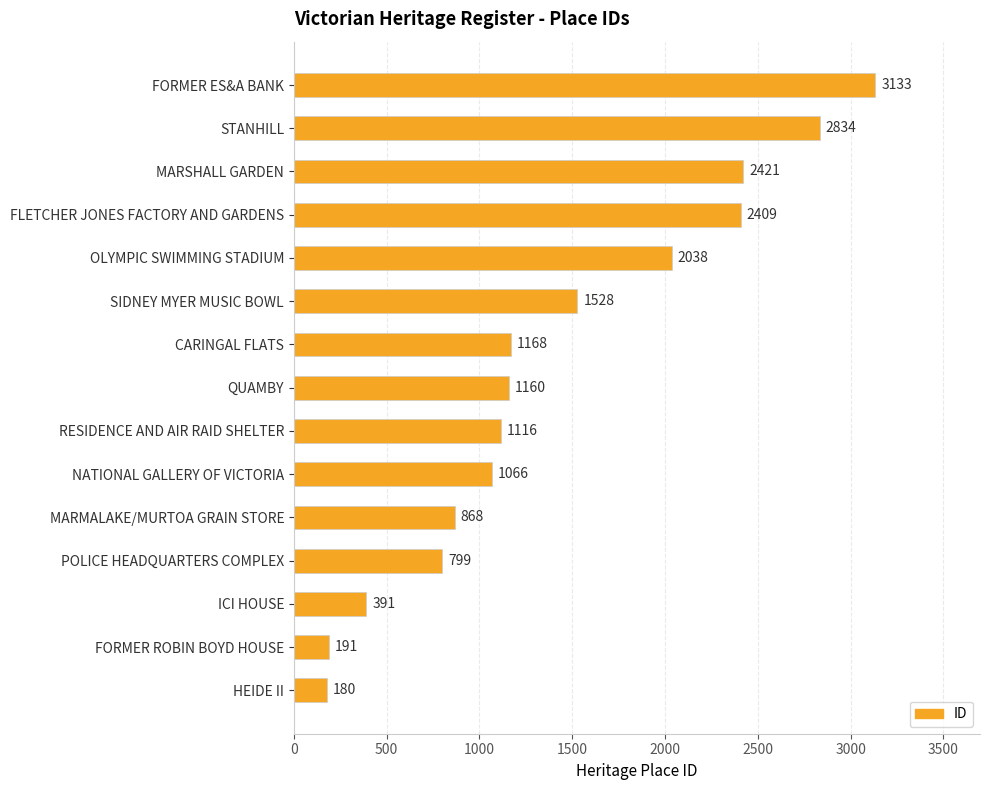

Rank the categories by value from highest to lowest.

FORMER ES&A BANK, STANHILL, MARSHALL GARDEN, FLETCHER JONES FACTORY AND GARDENS, OLYMPIC SWIMMING STADIUM, SIDNEY MYER MUSIC BOWL, CARINGAL FLATS, QUAMBY, RESIDENCE AND AIR RAID SHELTER, NATIONAL GALLERY OF VICTORIA, MARMALAKE/MURTOA GRAIN STORE, POLICE HEADQUARTERS COMPLEX, ICI HOUSE, FORMER ROBIN BOYD HOUSE, HEIDE II